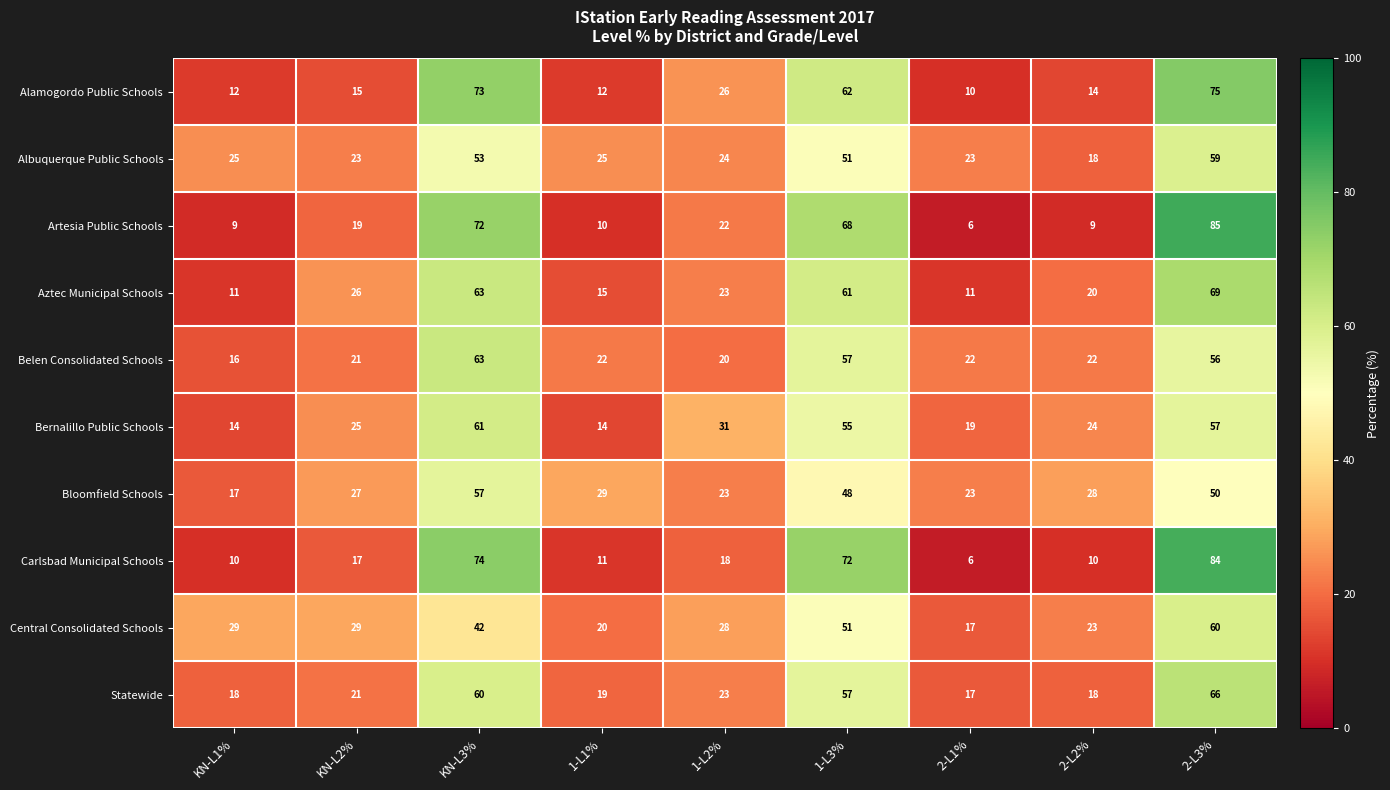

Count the number of categories in the chart.

9